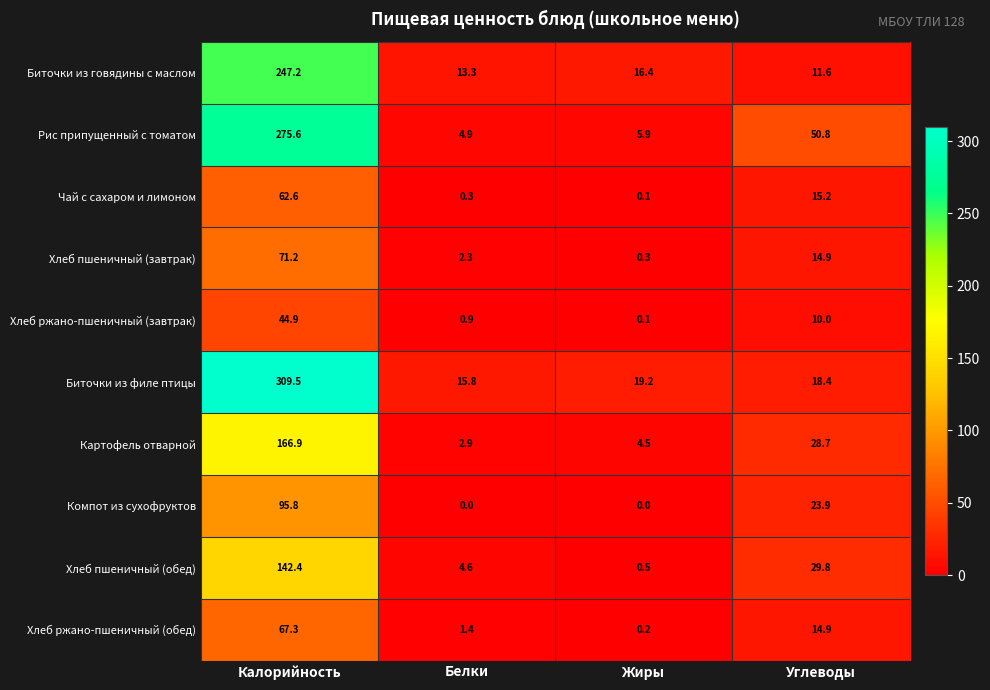

True or false: Картофель отварной has a value of 28.7 at Углеводы.

True